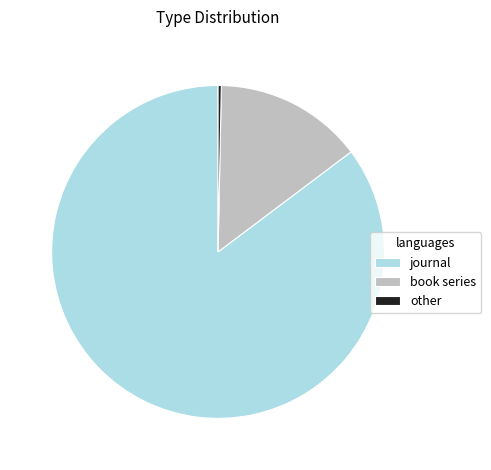

Does any single category account for the majority?

Yes